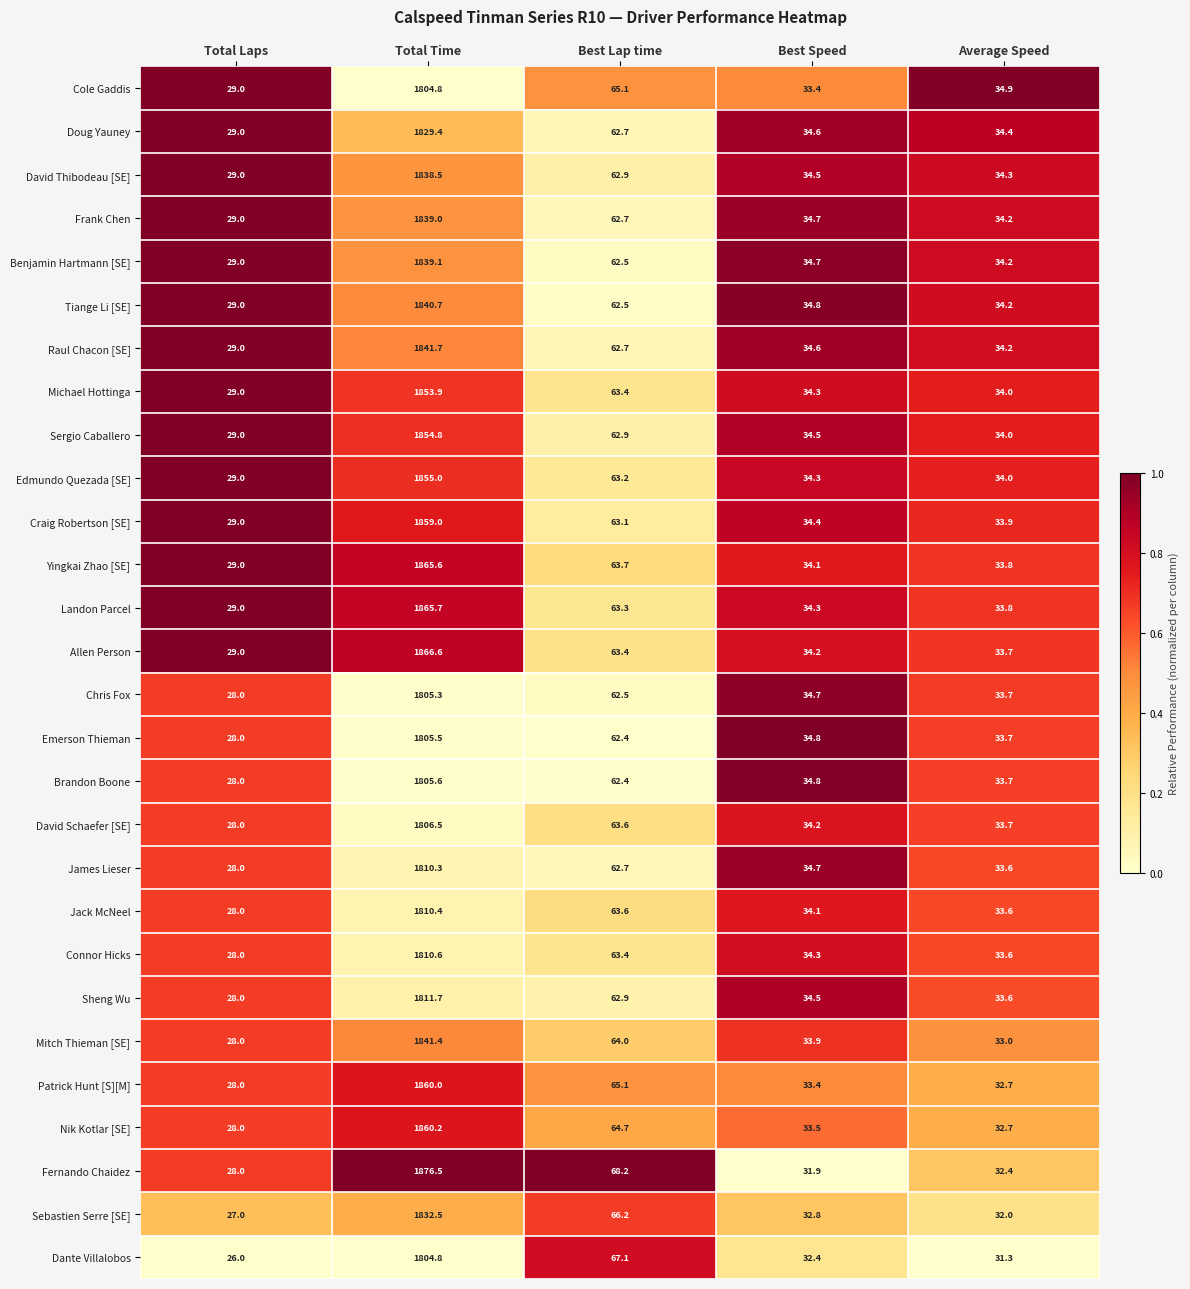

Which series has the widest spread of values?

Fernando Chaidez